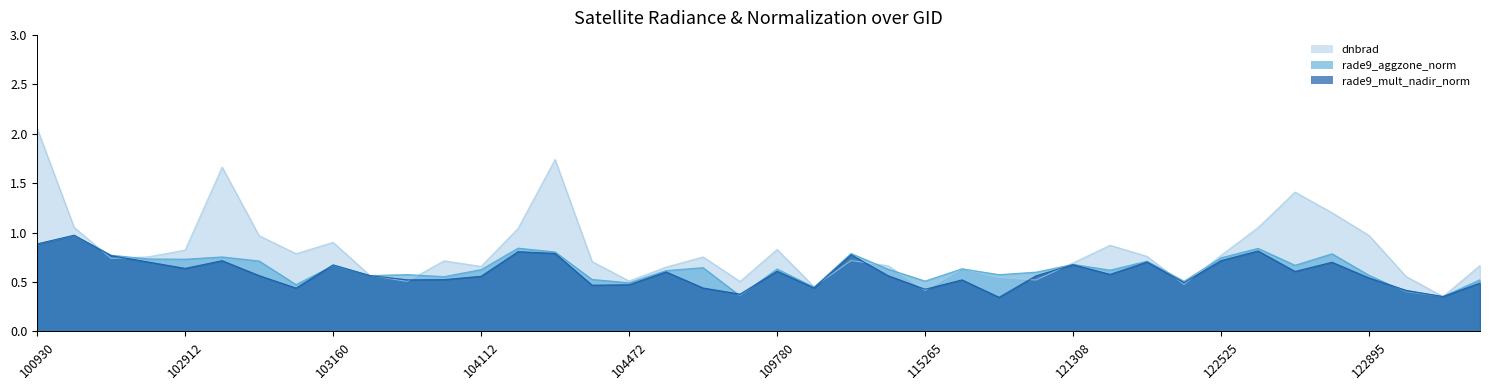

List the series in order of their peak value, highest first.

dnbrad, rade9_mult_nadir_norm, rade9_aggzone_norm